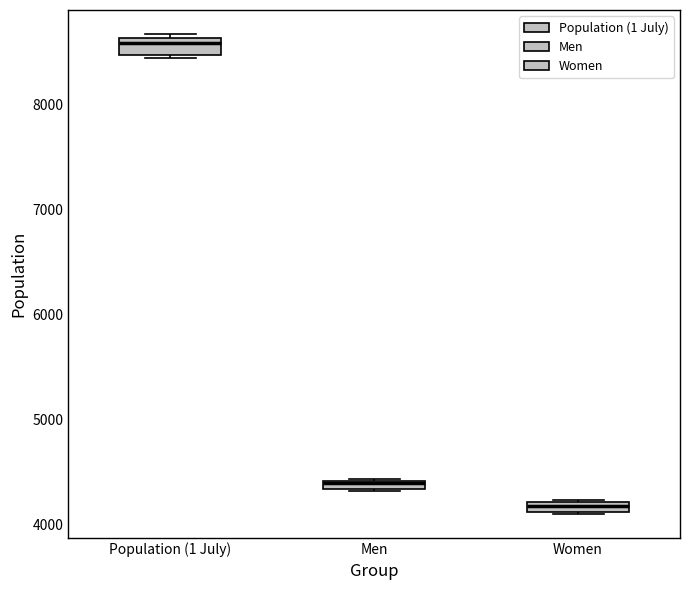

Where is the lower edge of the box for Women on the y-axis? The values are not printed on the chart, so give them approximately, as read against the axis.

4100